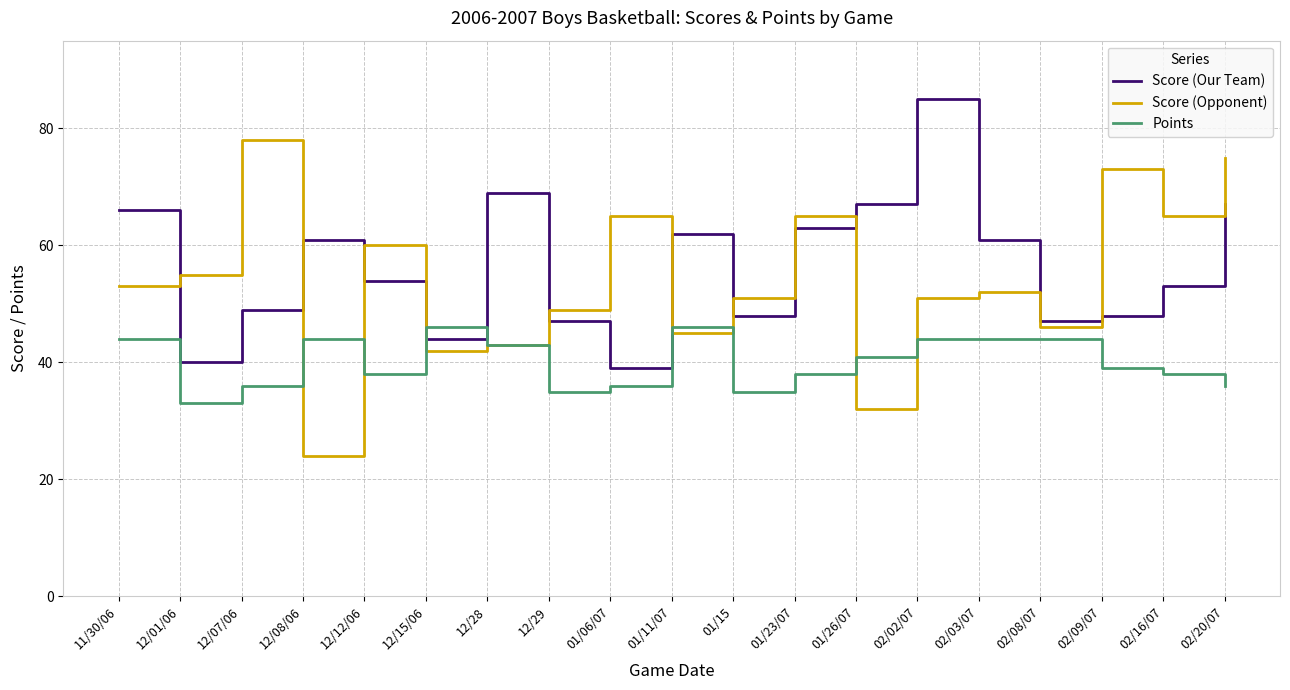

Where do Score (Our Team) and Score (Opponent) first cross each other?

11/30/06 and 12/01/06